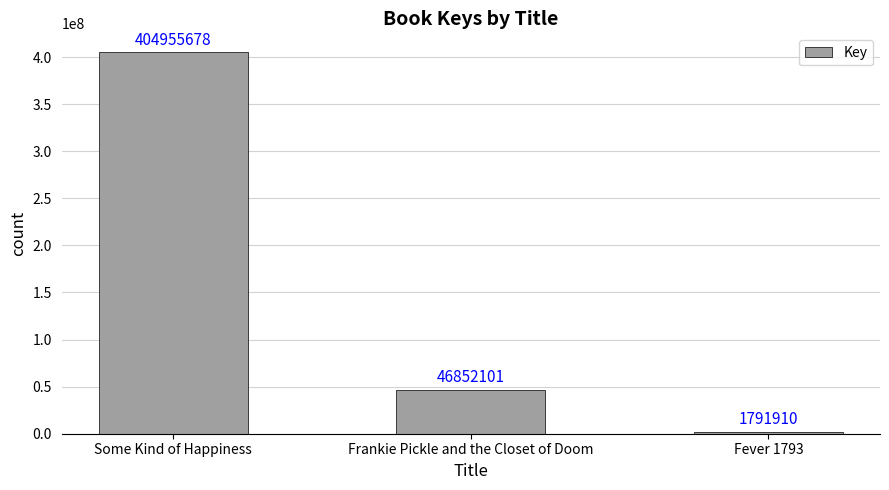

Rank the categories by value from highest to lowest.

Some Kind of Happiness, Frankie Pickle and the Closet of Doom, Fever 1793